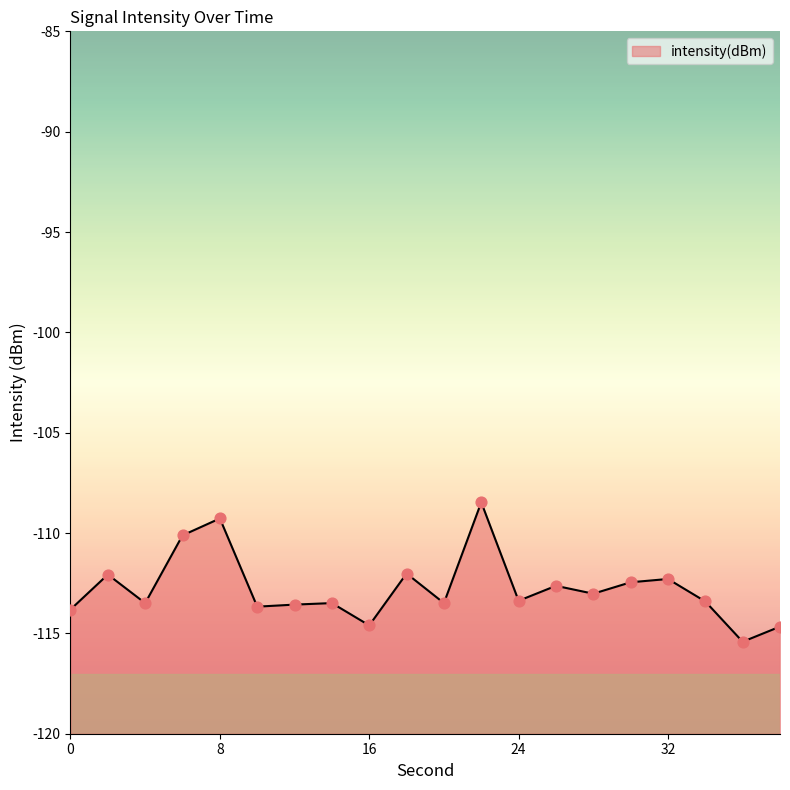

What is the change in value from 12 to 20?

+0.1